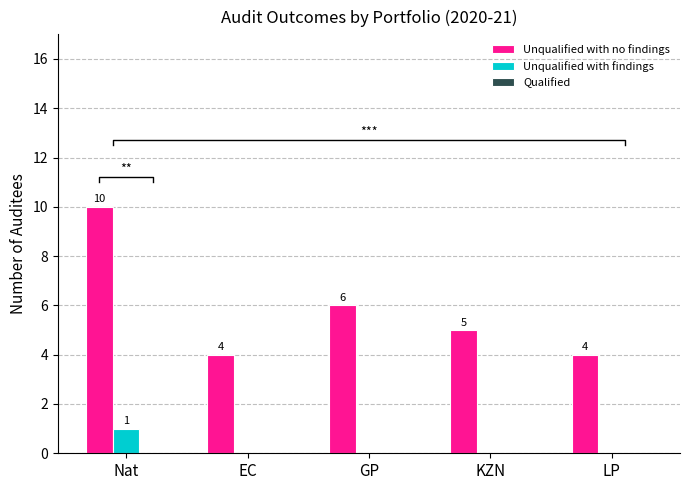

How many groups of bars are there?

5